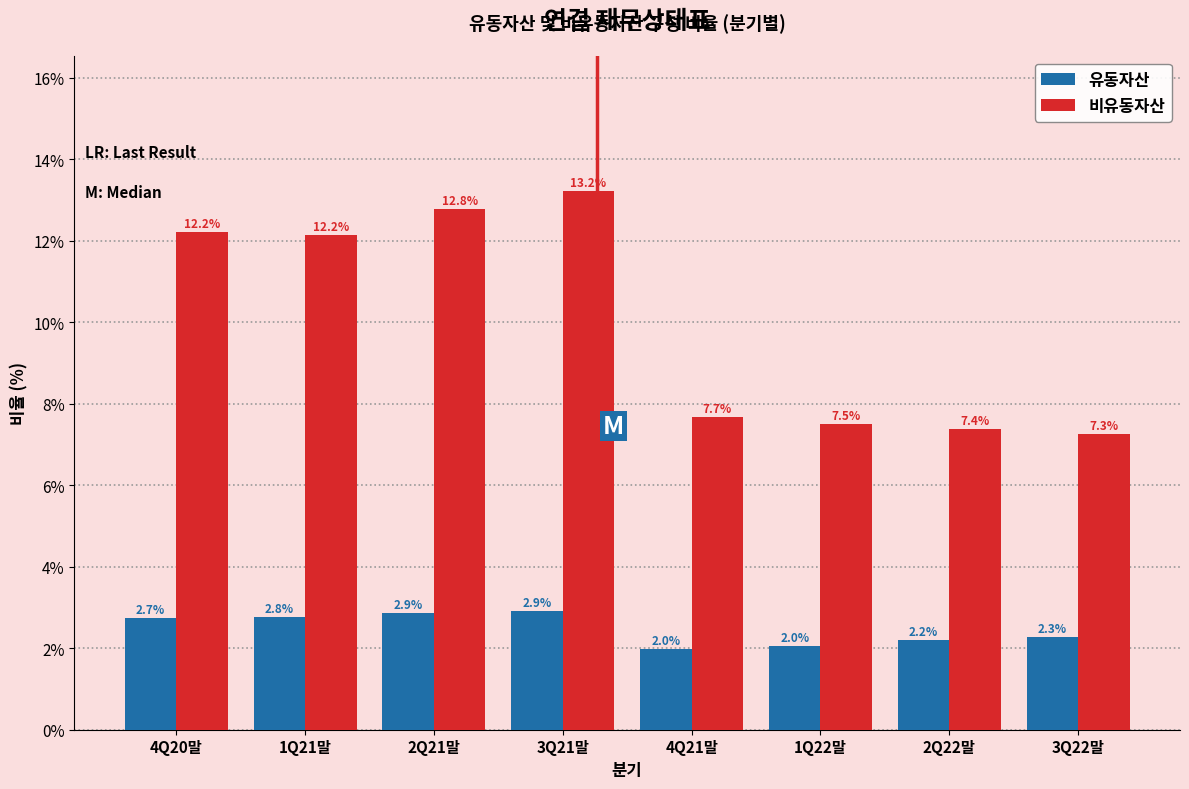

Reading left to right, list all the values displayed in this chart.

유동자산: 4Q20말=2.7	1Q21말=2.8	2Q21말=2.9	3Q21말=2.9	4Q21말=2.0	1Q22말=2.0	2Q22말=2.2	3Q22말=2.3
비유동자산: 4Q20말=12.2	1Q21말=12.2	2Q21말=12.8	3Q21말=13.2	4Q21말=7.7	1Q22말=7.5	2Q22말=7.4	3Q22말=7.3